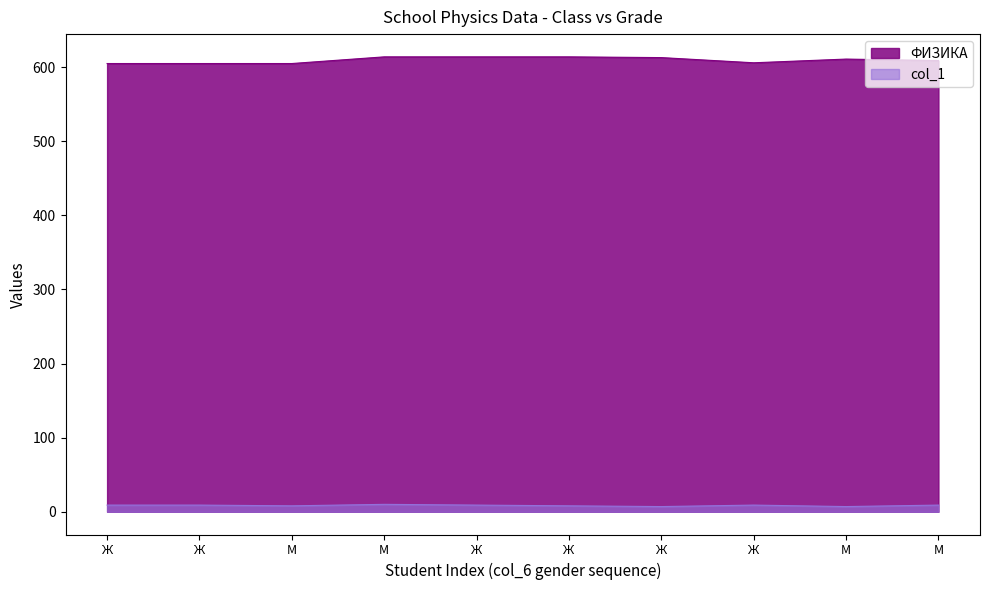

The value of ФИЗИКА at Ж is 605. True or false?

True